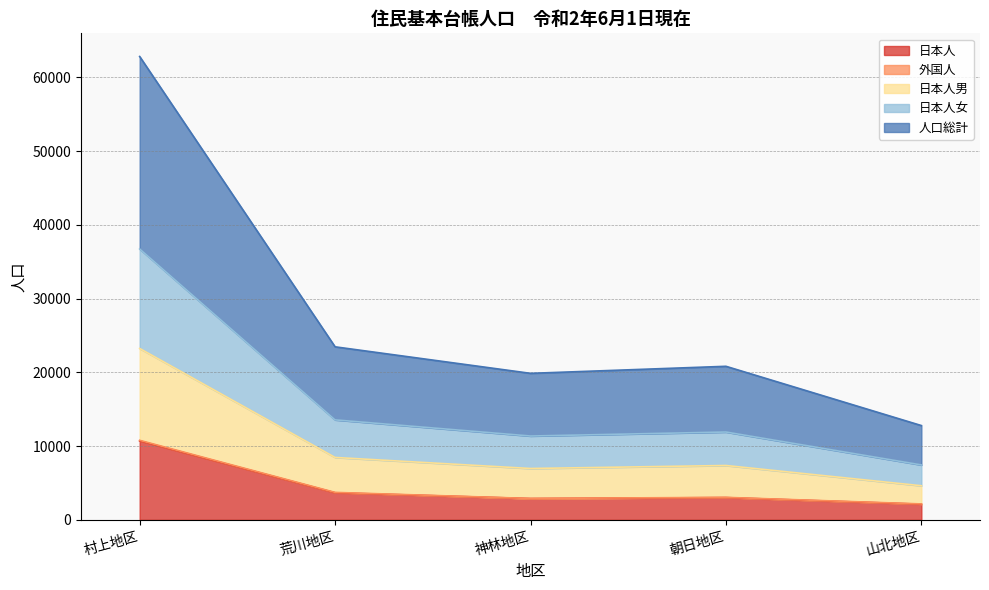

At which category is the sum across all series the highest?

村上地区